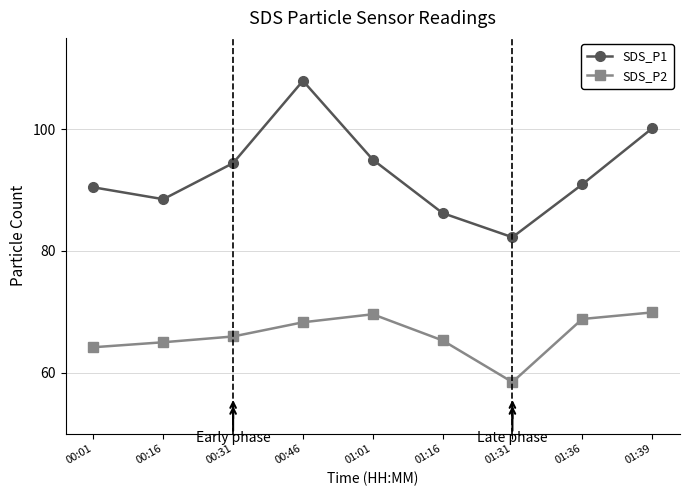

What is the value of the SDS_P2 point at the 6th from the left?

65.3